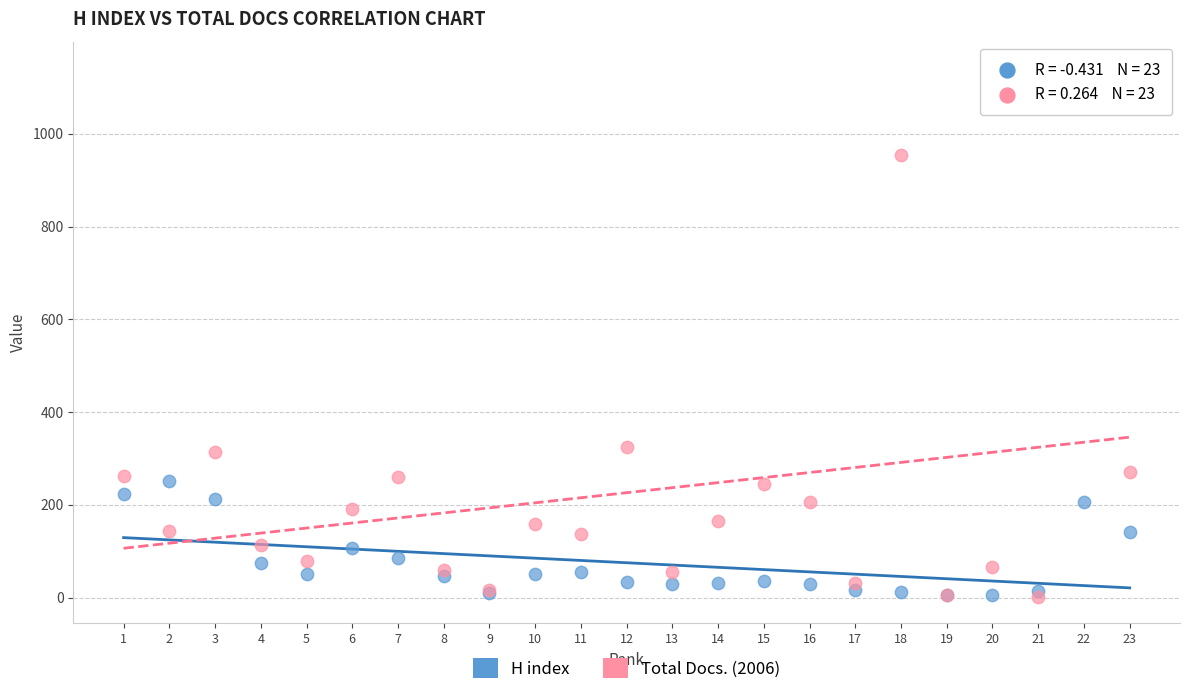

What are all the series names shown in the legend?

H index, Total Docs. (2006)